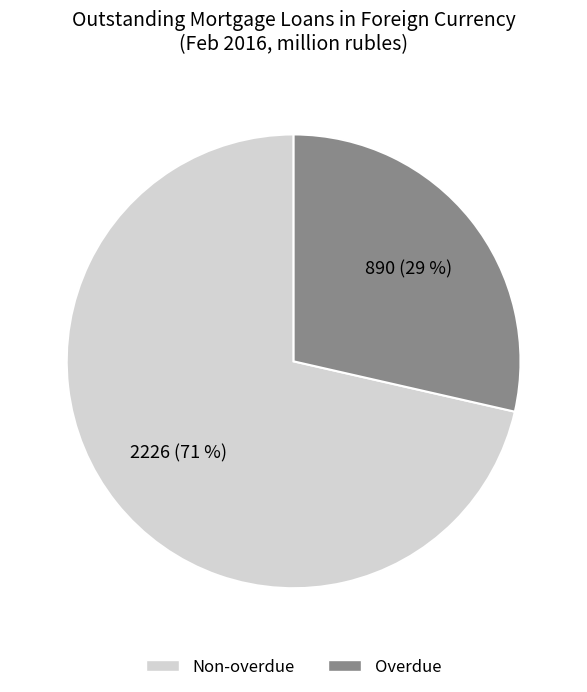

Count the number of slices in the pie.

2